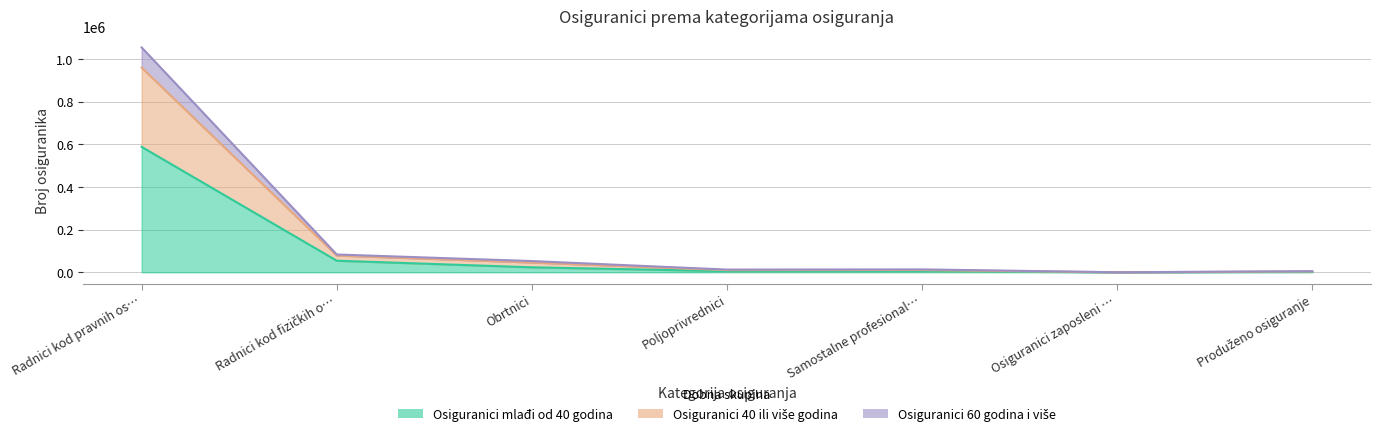

Rank the categories by Osiguranici 40 ili više godina value from lowest to highest.

Osiguranici zaposleni …, Produženo osiguranje, Poljoprivrednici, Samostalne profesional…, Obrtnici, Radnici kod fizičkih o…, Radnici kod pravnih os…